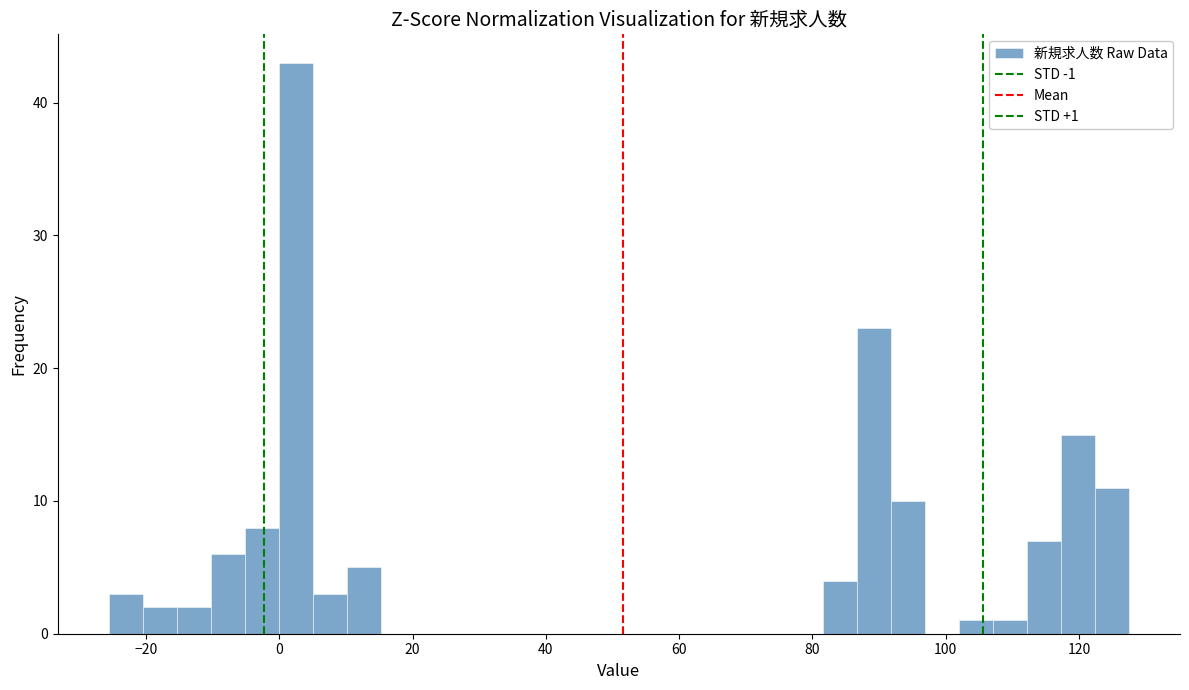

Read against the x-axis, roughly where is the centre of the tallest bar?

2